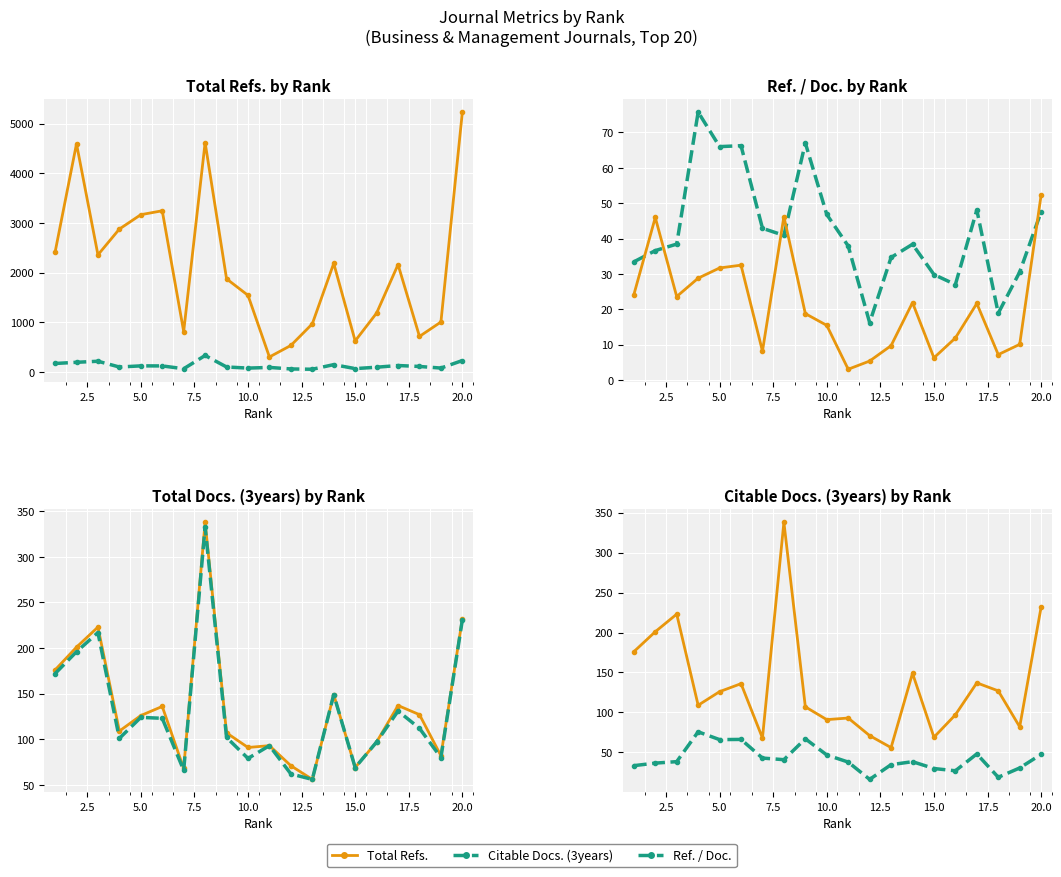

What is the difference between the maximum and second lowest values in the Ref. / Doc. series?

56.9